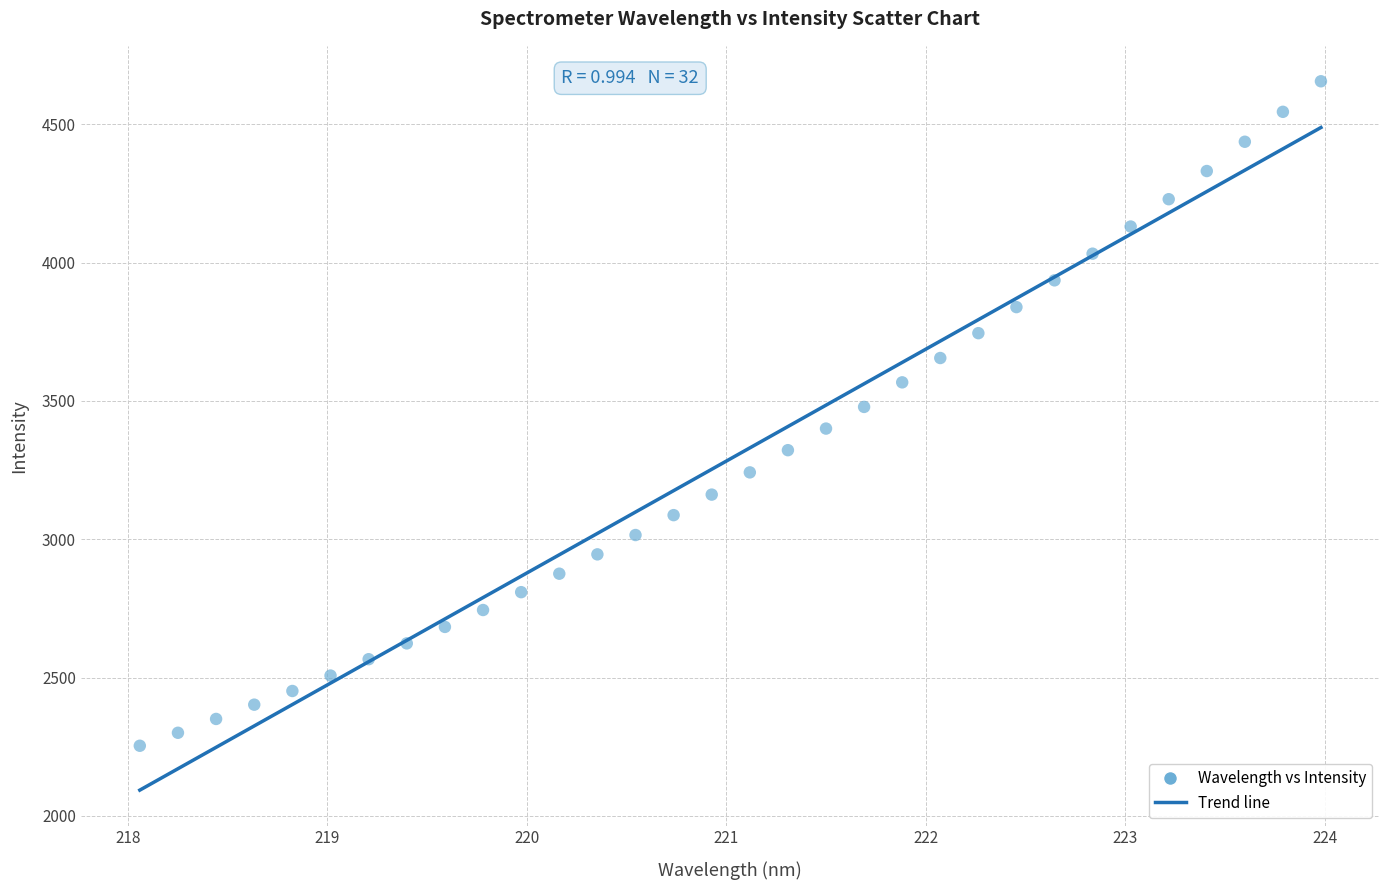

What is the range of Y values (max minus min)?

2401.4